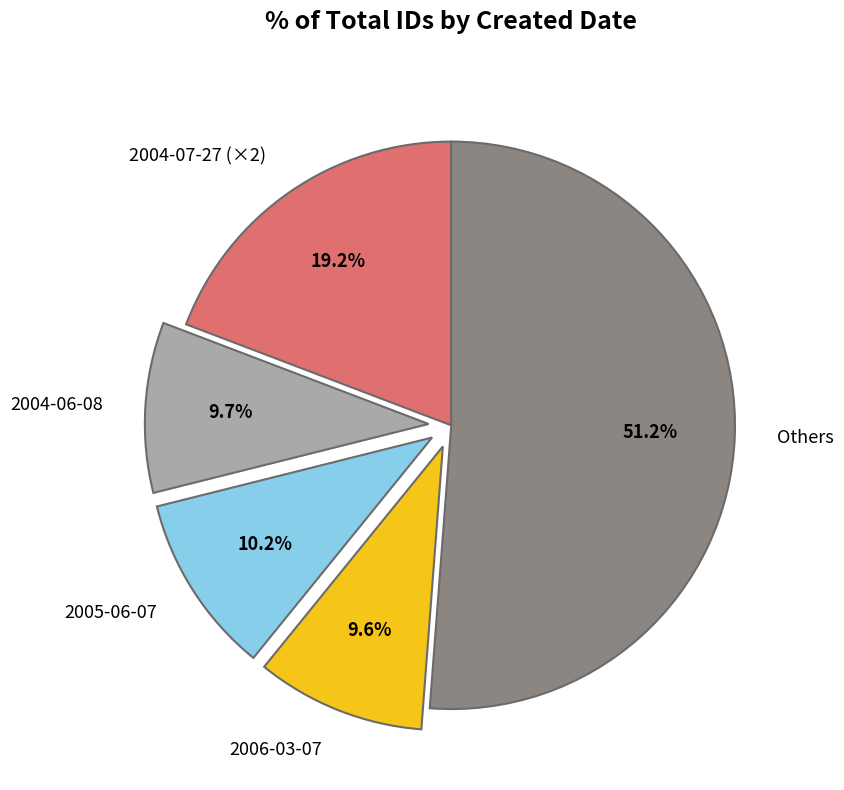

True or false: 2005-06-07 accounts for 3% of the total.

False